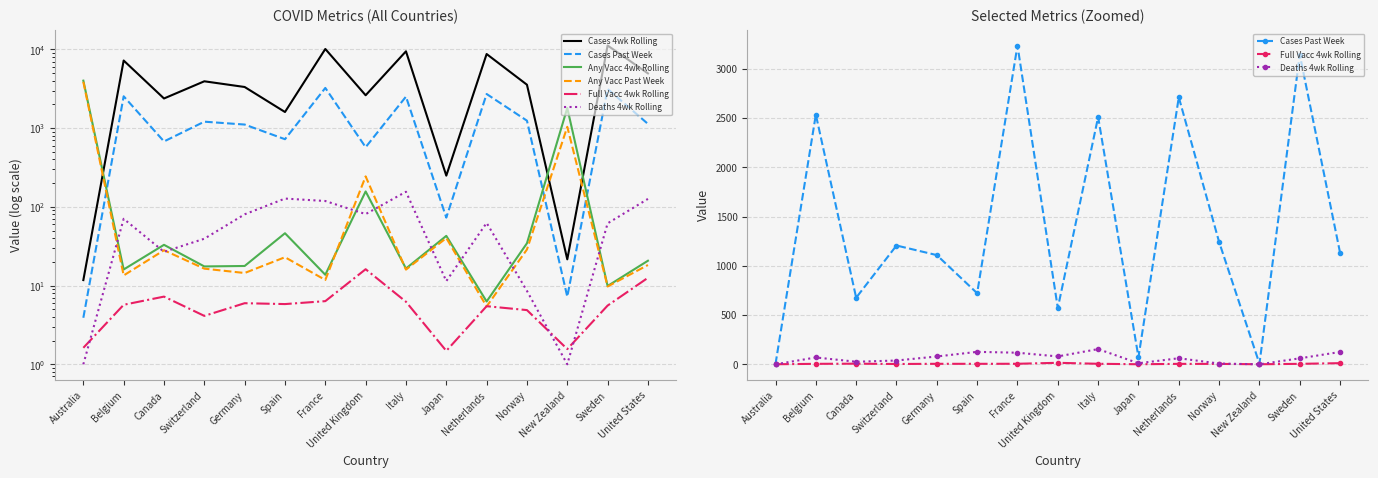

Is it true that Any Vacc 4wk Rolling equals 13.0 at Japan?

False